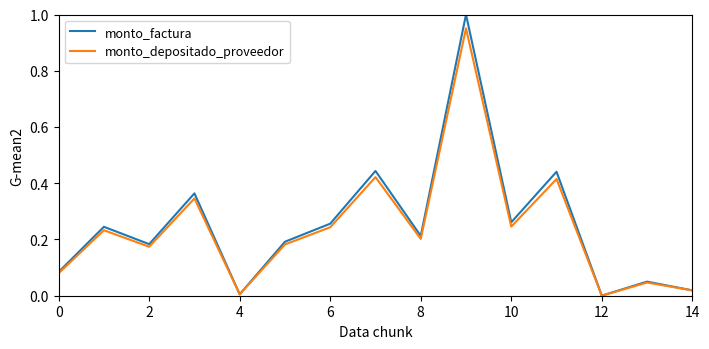

Which series has the largest range (max minus min)?

monto_factura